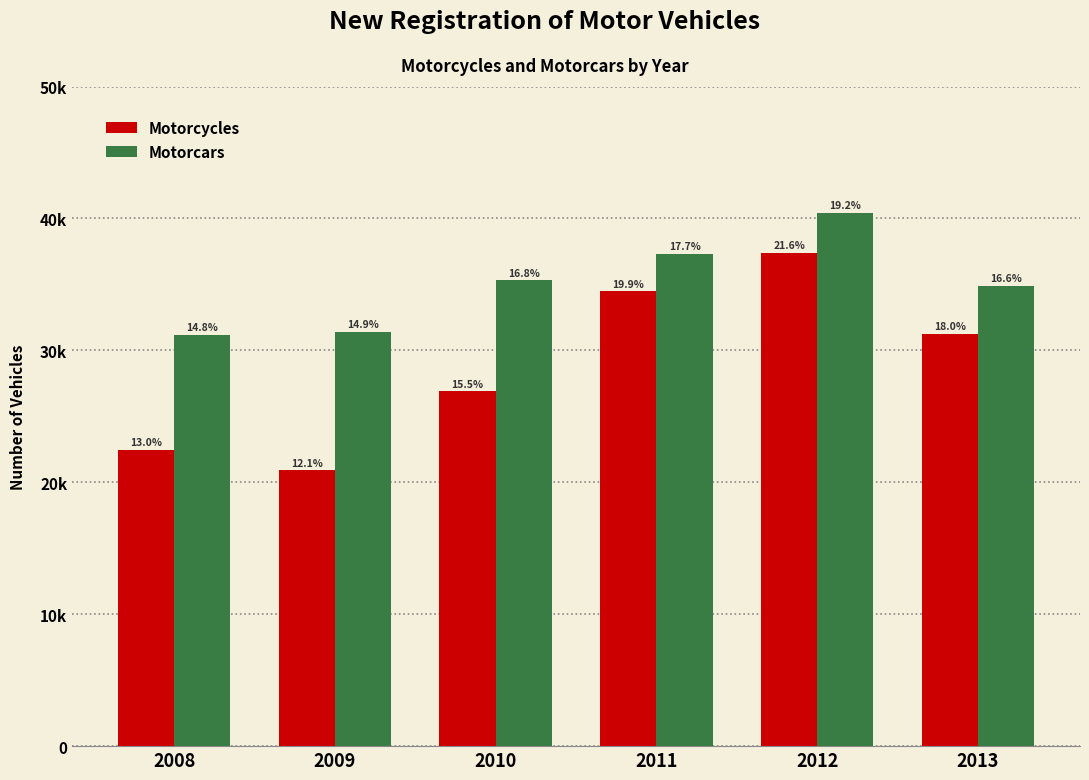

Is it true that Motorcycles equals 34472 at 2011?

True